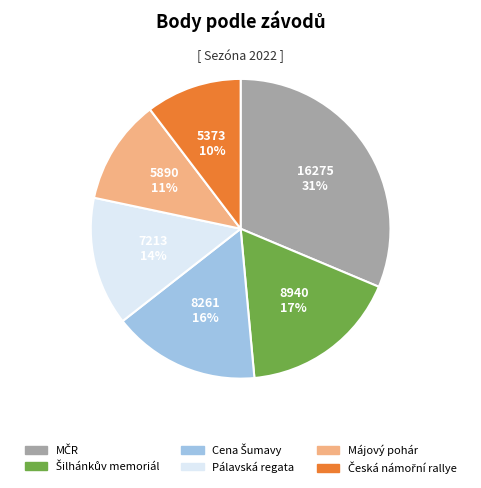

True or false: Májový pohár accounts for 11% of the total.

True